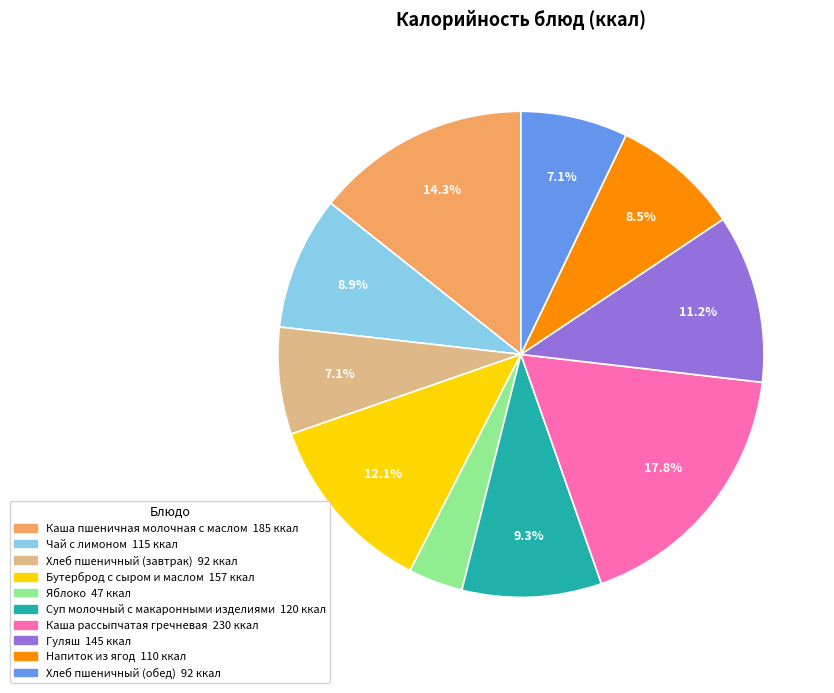

Which category has the smallest portion of the pie?

Яблоко